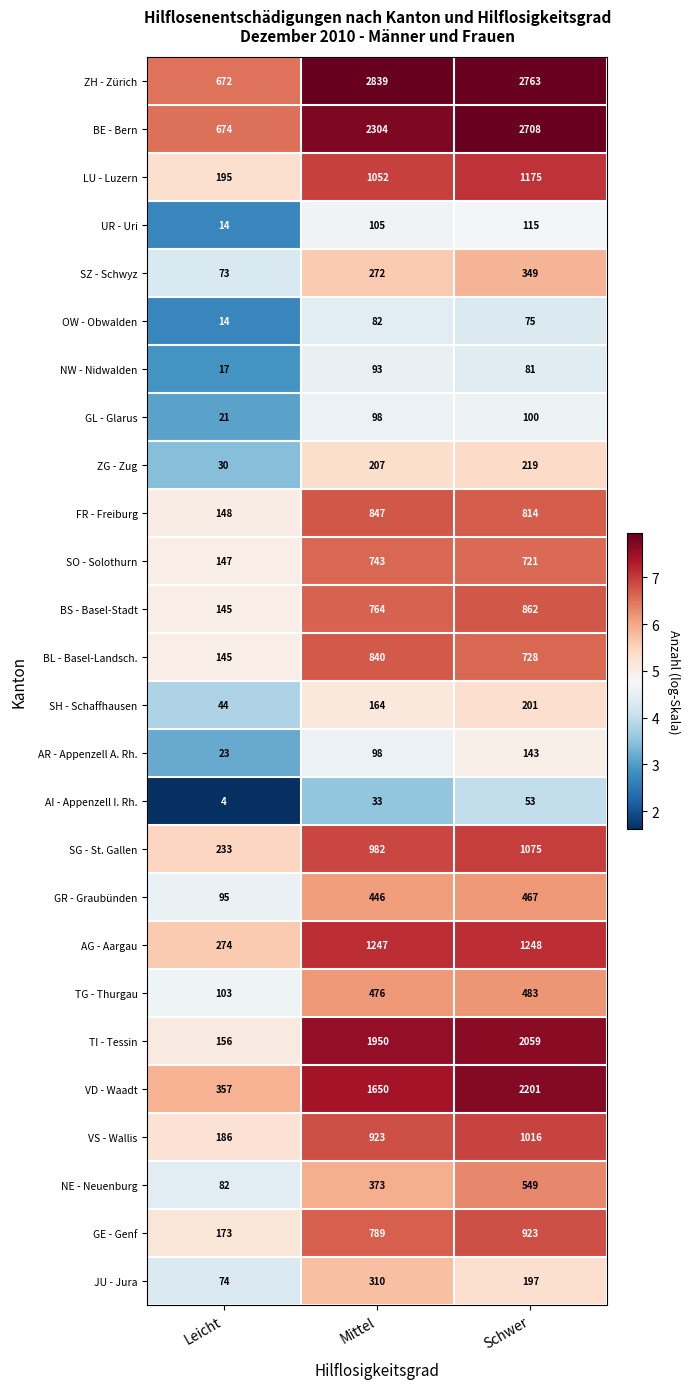

At which category is the sum across all series the highest?

Schwer